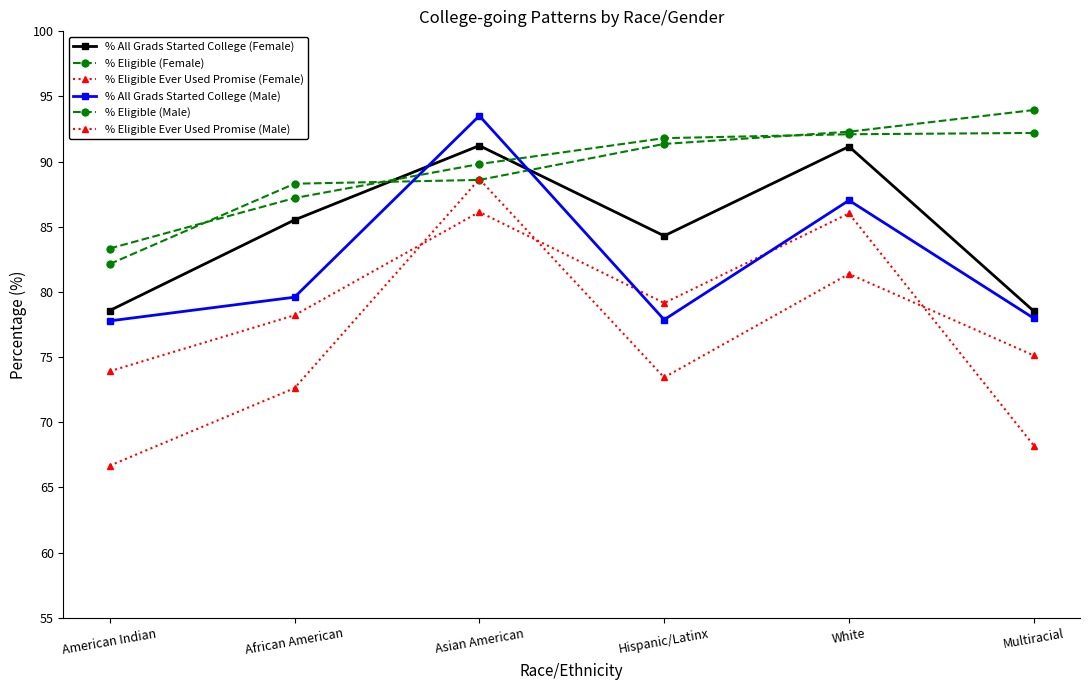

How many categories are shown in the chart?

6